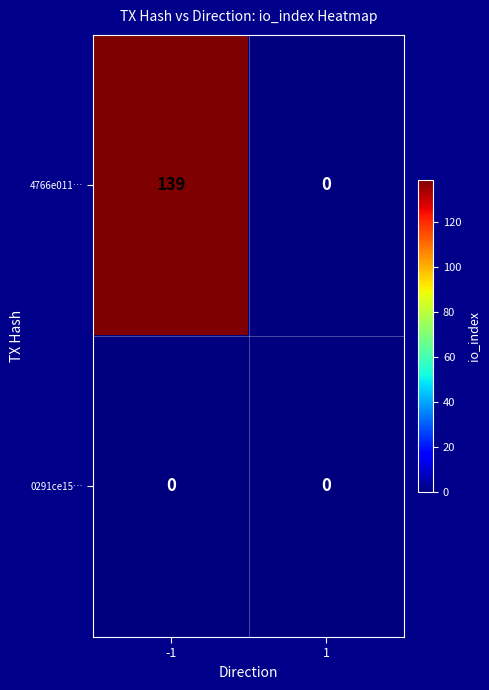

True or false: 4766e011… has a value of 196 at -1.

False